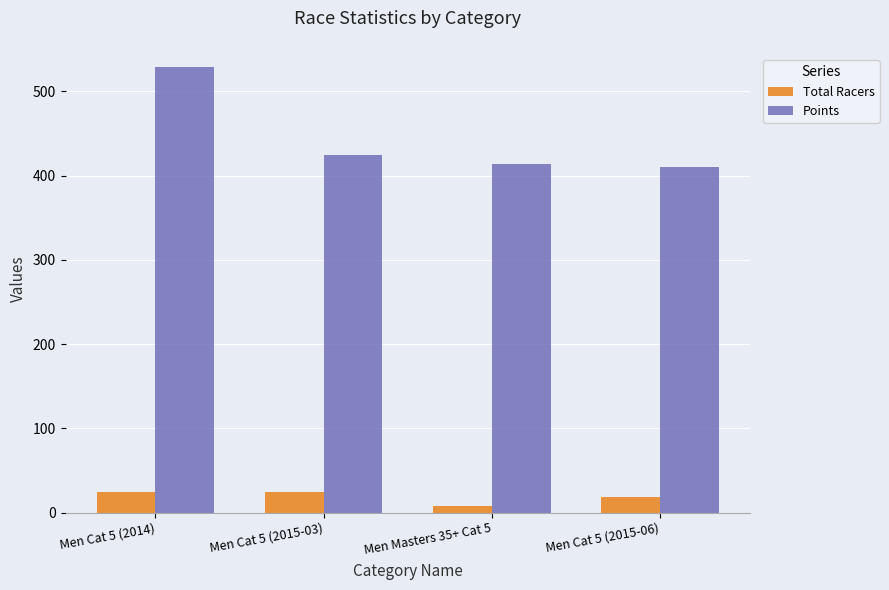

True or false: Total Racers has a value of 18.0 at Men Cat 5 (2015-06).

True